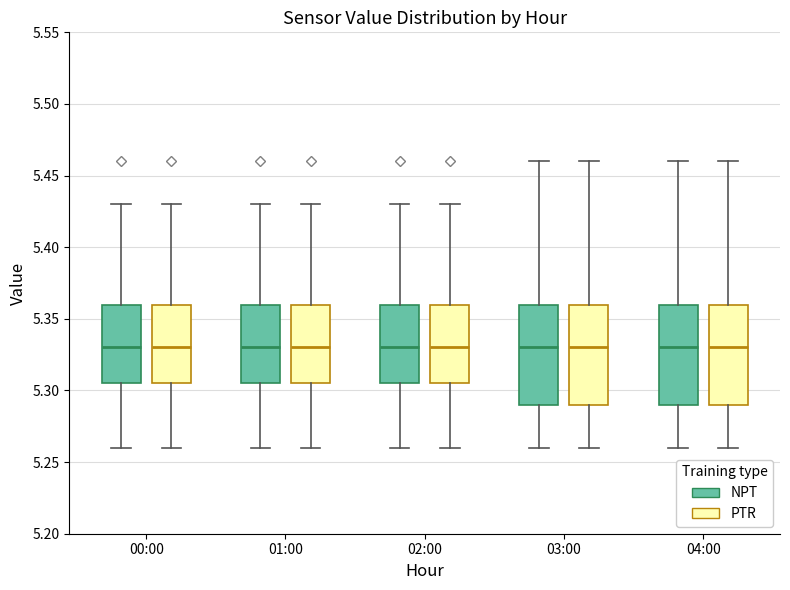

Where is the upper edge of the box for 04:00 (PTR) on the y-axis? The values are not printed on the chart, so give them approximately, as read against the axis.

5.360